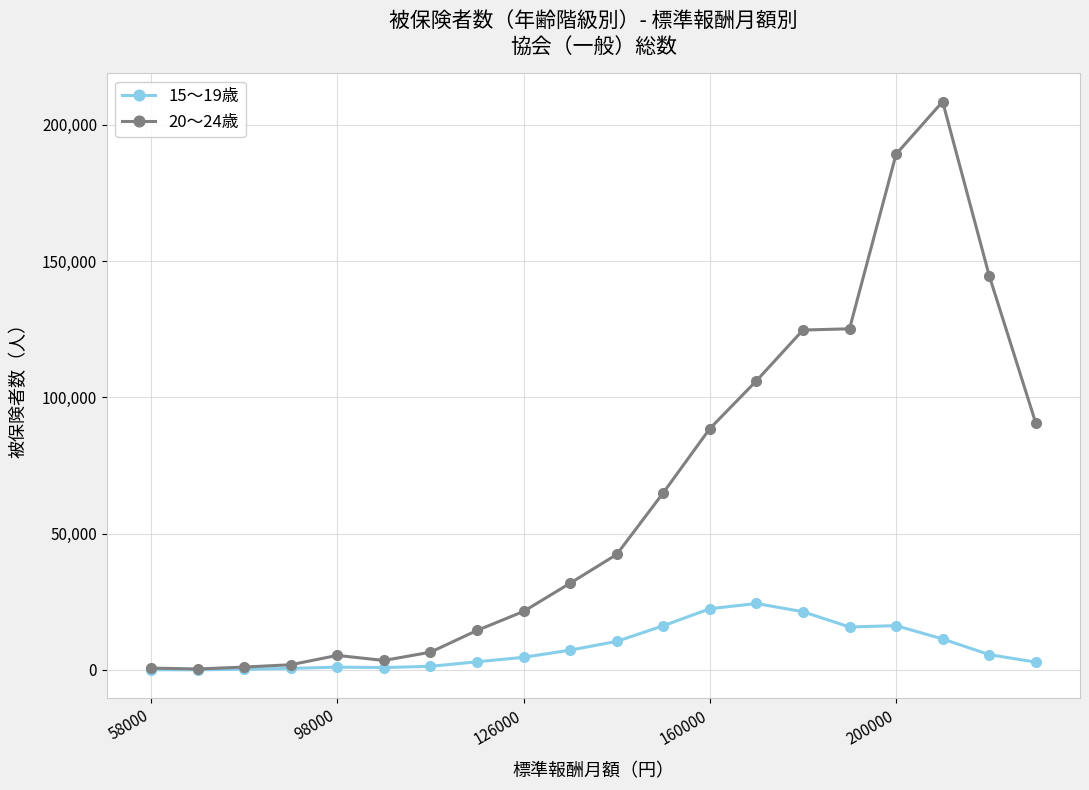

What is the sum of all 15～19歳 values?

165157